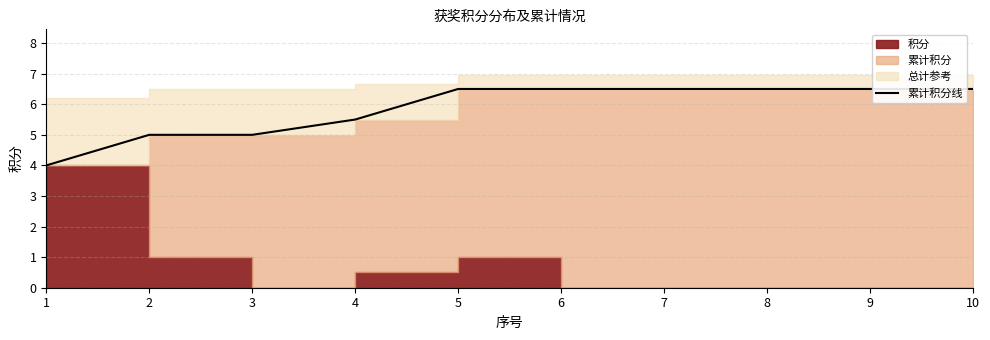

The value at 4 is 5.5. True or false?

True